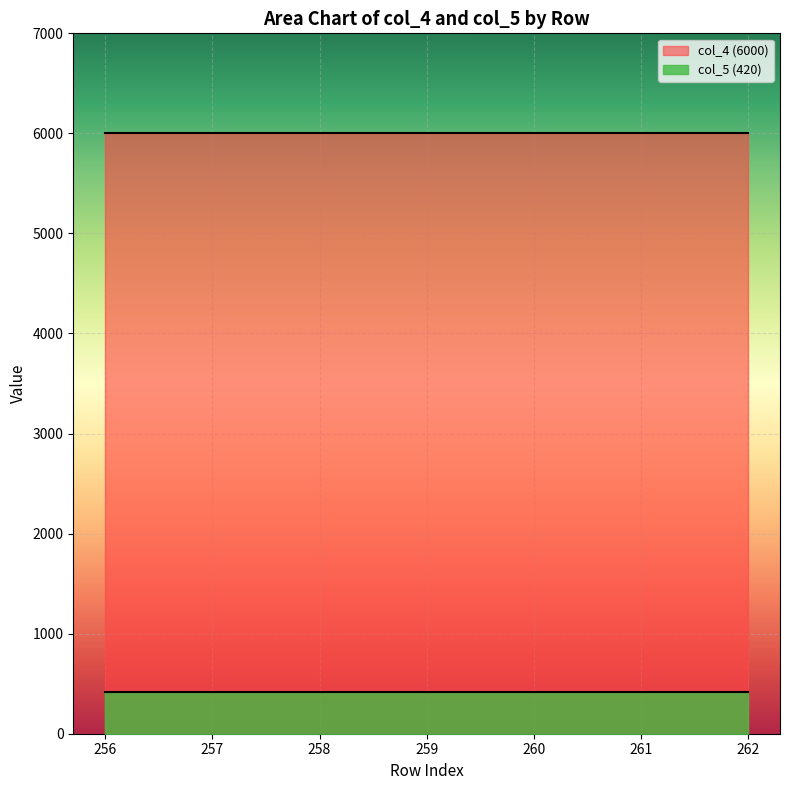

Reading left to right, extract all data points from this chart.

col_5 (420): 256=420	257=420	258=420	259=420	260=420	261=420	262=420
col_4 (6000): 256=6000	257=6000	258=6000	259=6000	260=6000	261=6000	262=6000